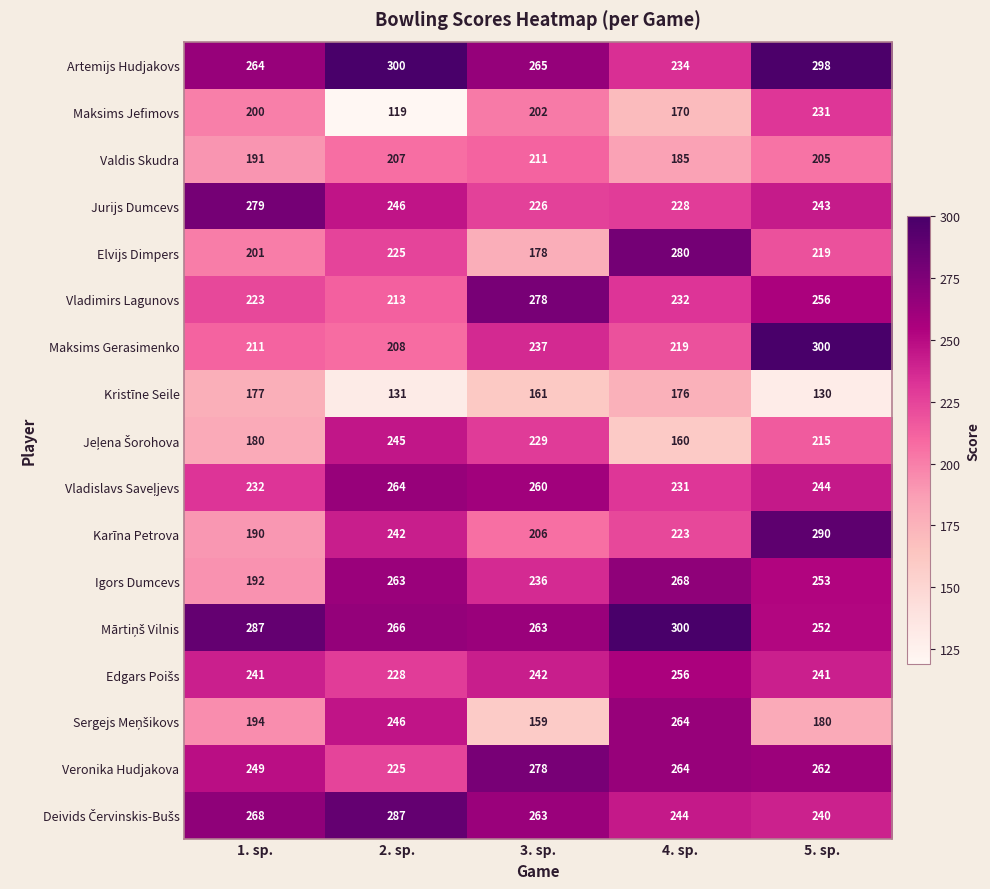

At how many categories does at least one series exceed 149?

5